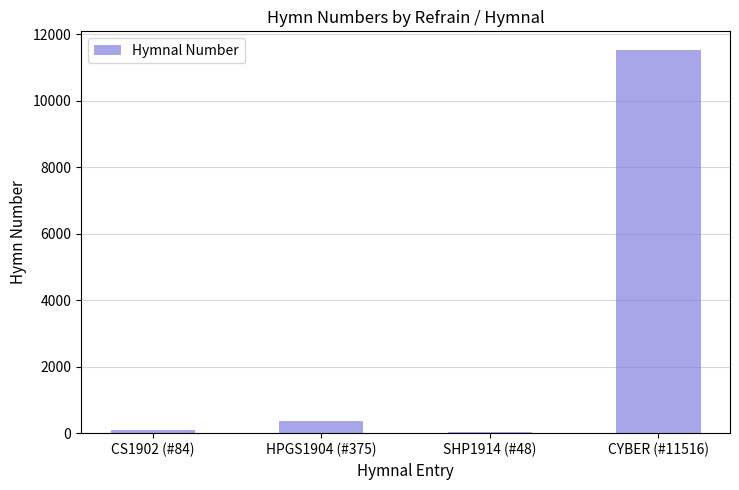

The value at CYBER (#11516) is 6064. True or false?

False